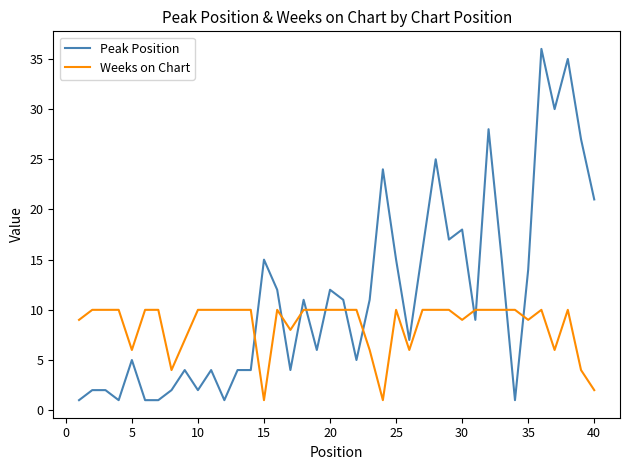

Rank the series by their average value, from lowest to highest.

Weeks on Chart, Peak Position